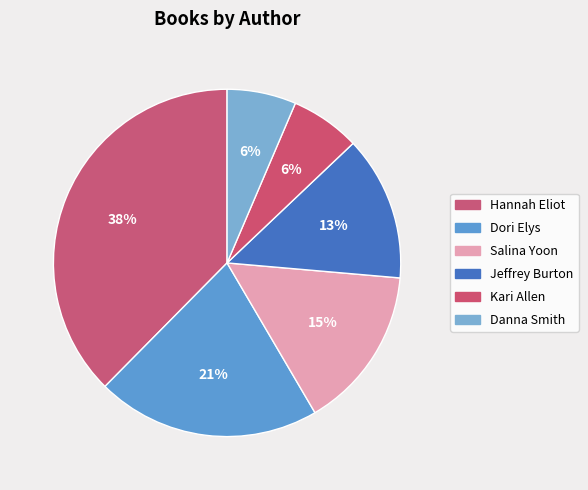

Count the number of slices in the pie.

6